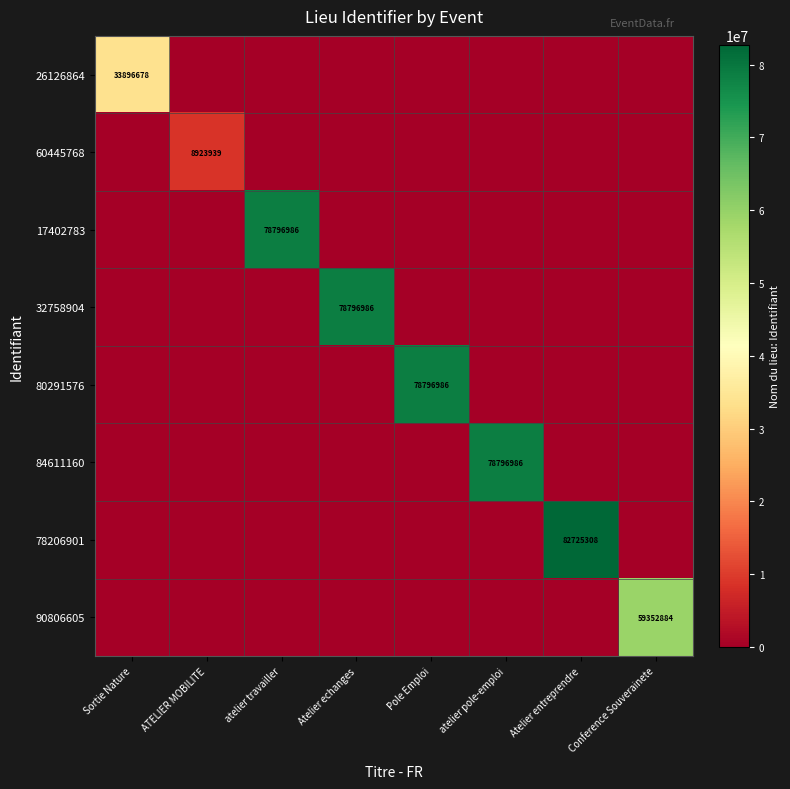

True or false: 17402783 has a value of 78796986 at atelier travailler.

True